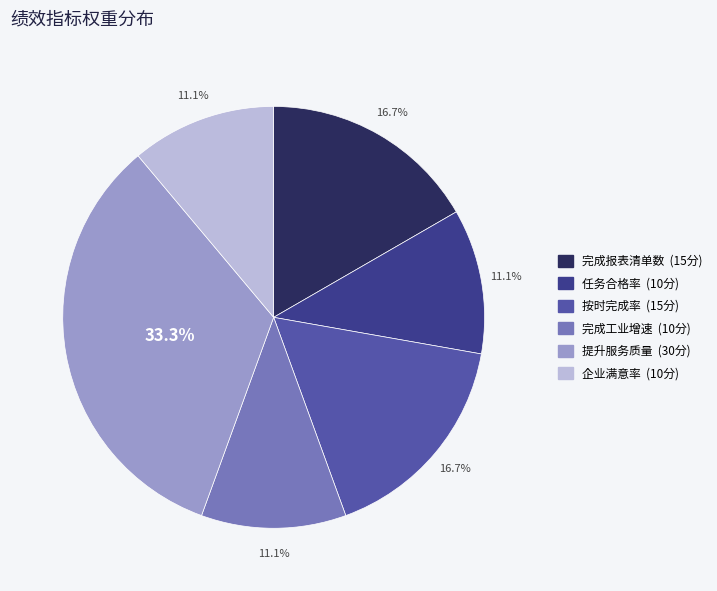

To the nearest percent, what portion does 任务合格率 represent?

11%